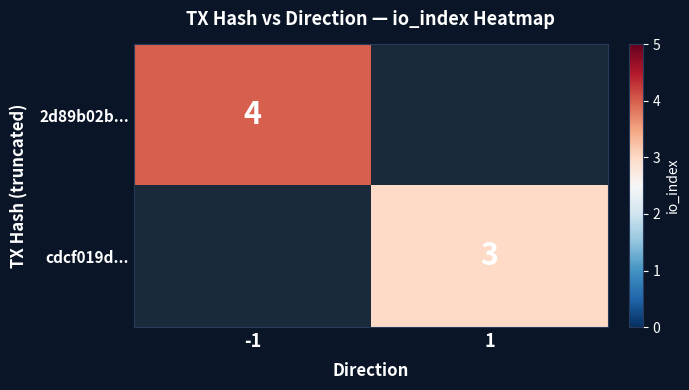

Between 1 and -1, which is larger?

-1